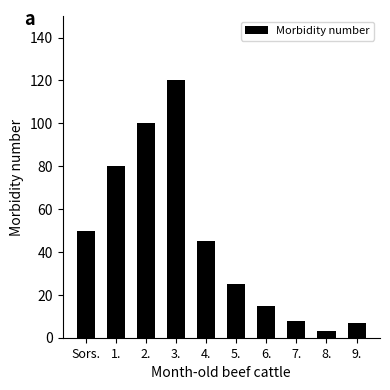

What is the value of the 6th bar from the left?

25